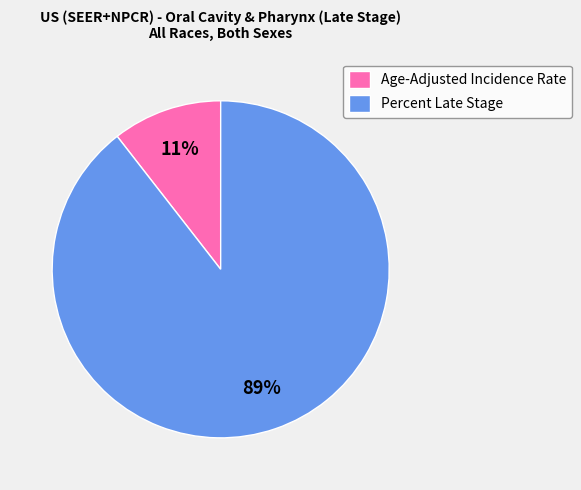

To the nearest percent, what is the average slice percentage?

50%